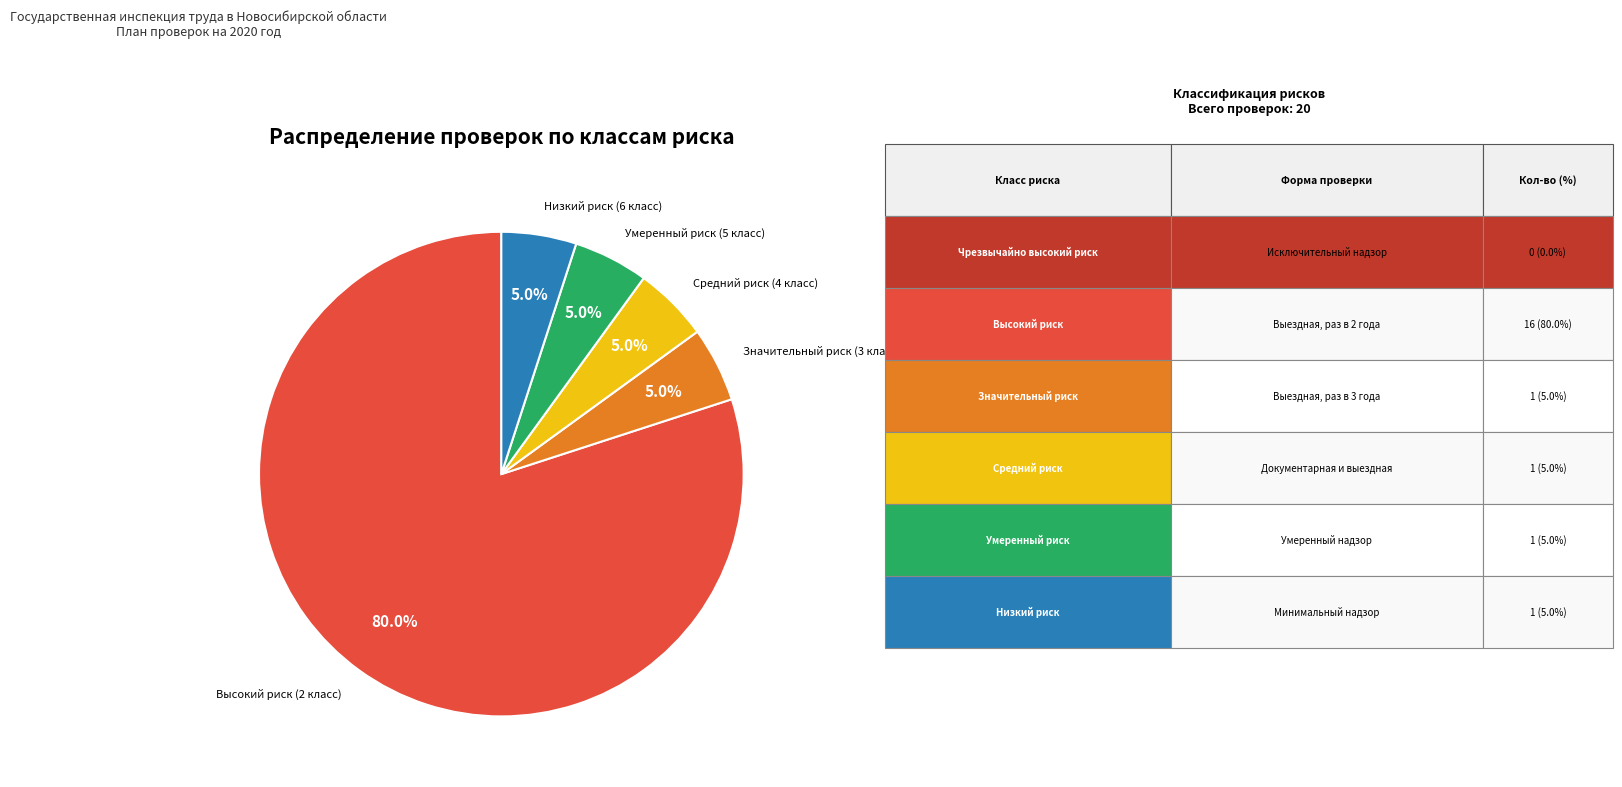

What is the majority slice?

Высокий риск (2 класс)